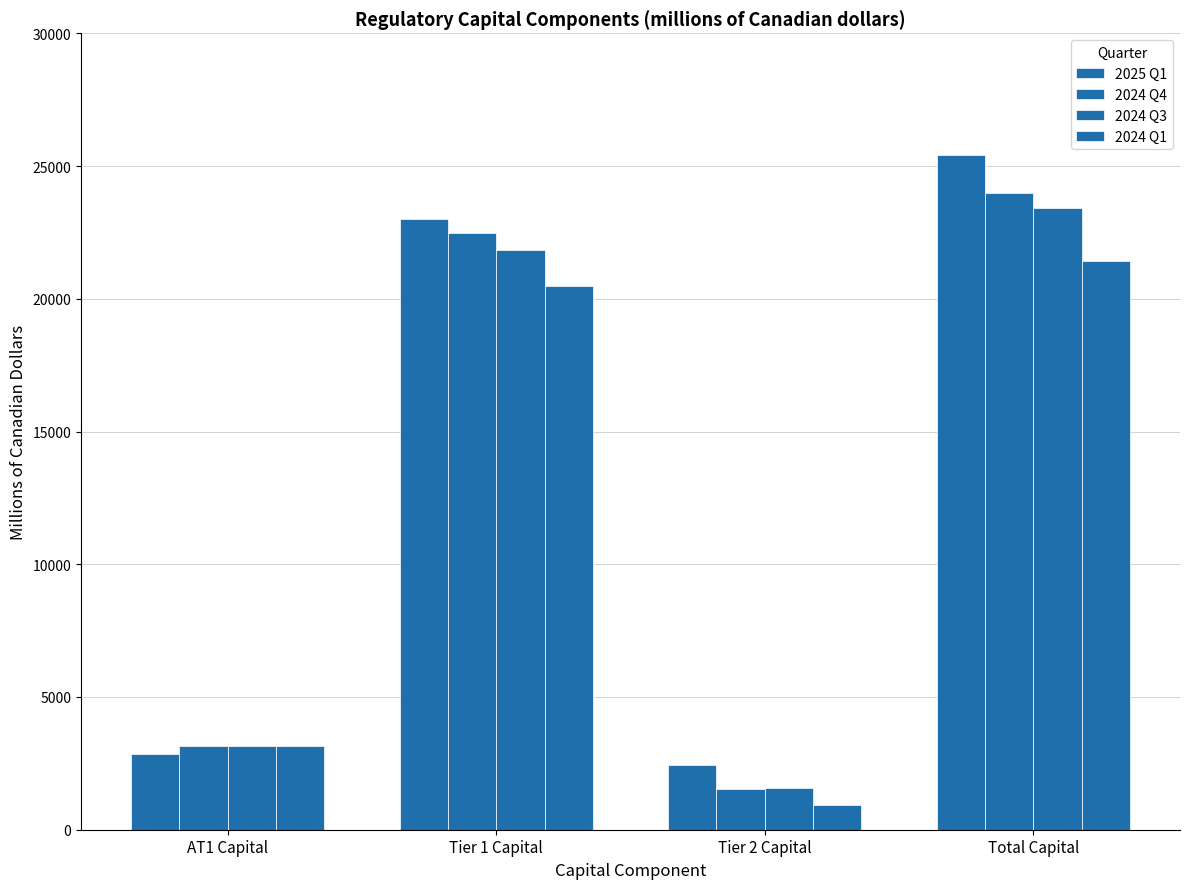

How many bars are there in each group?

4